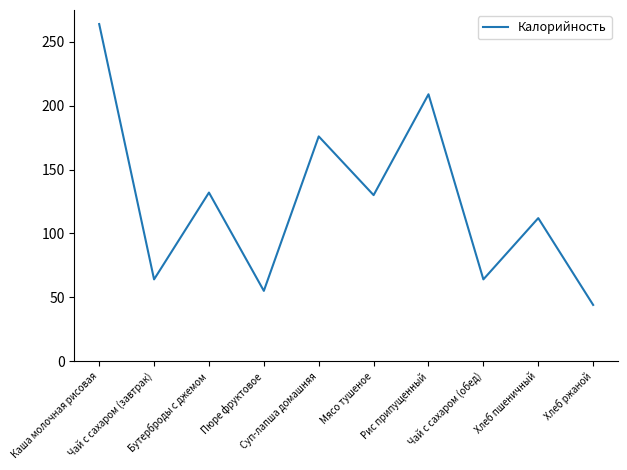

The value at Пюре фруктовое is 55. True or false?

True